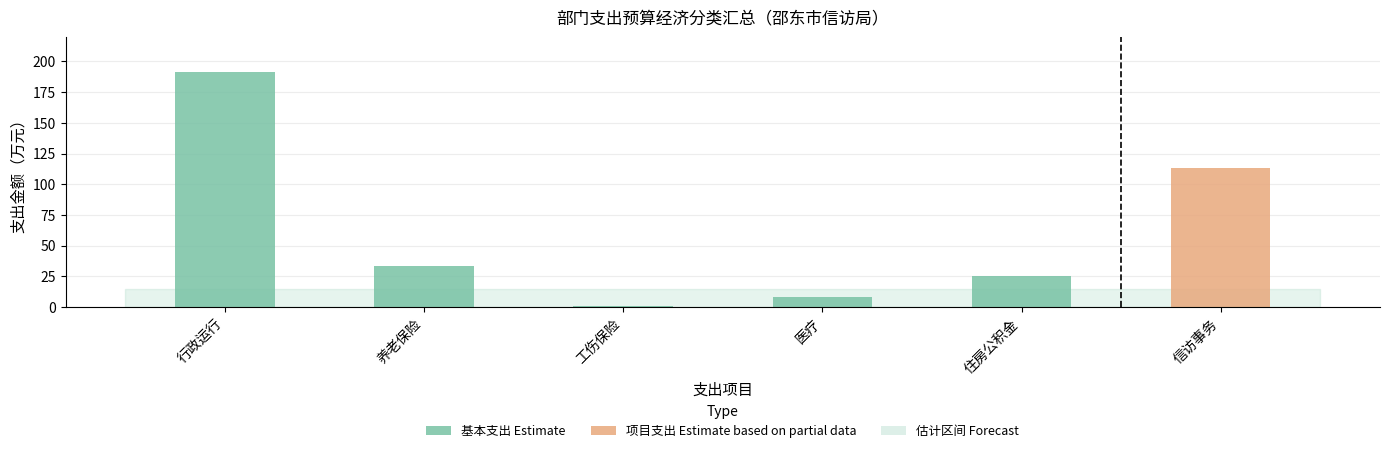

Count the number of data series in this chart.

1